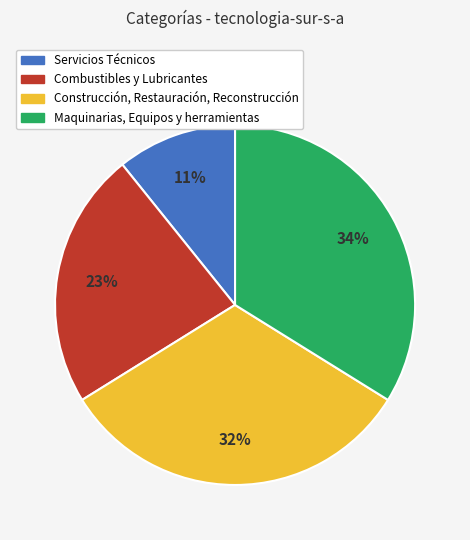

What percentage is the Maquinarias, Equipos y herramientas slice, to the nearest percent?

34%